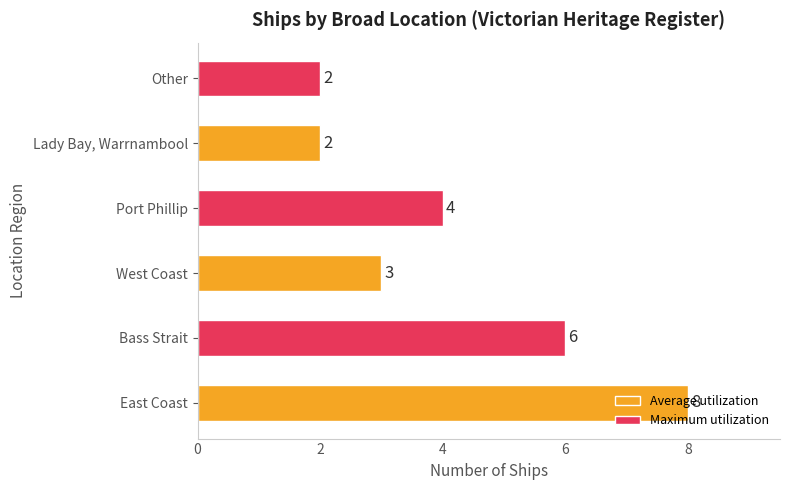

How many values are between 2 and 6?

5